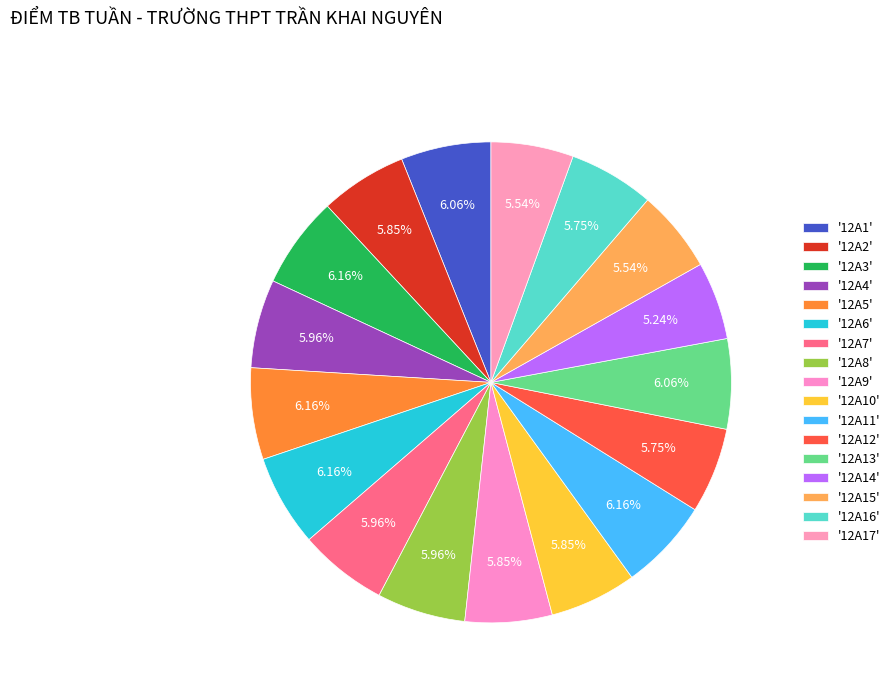

Count the number of slices in the pie.

17